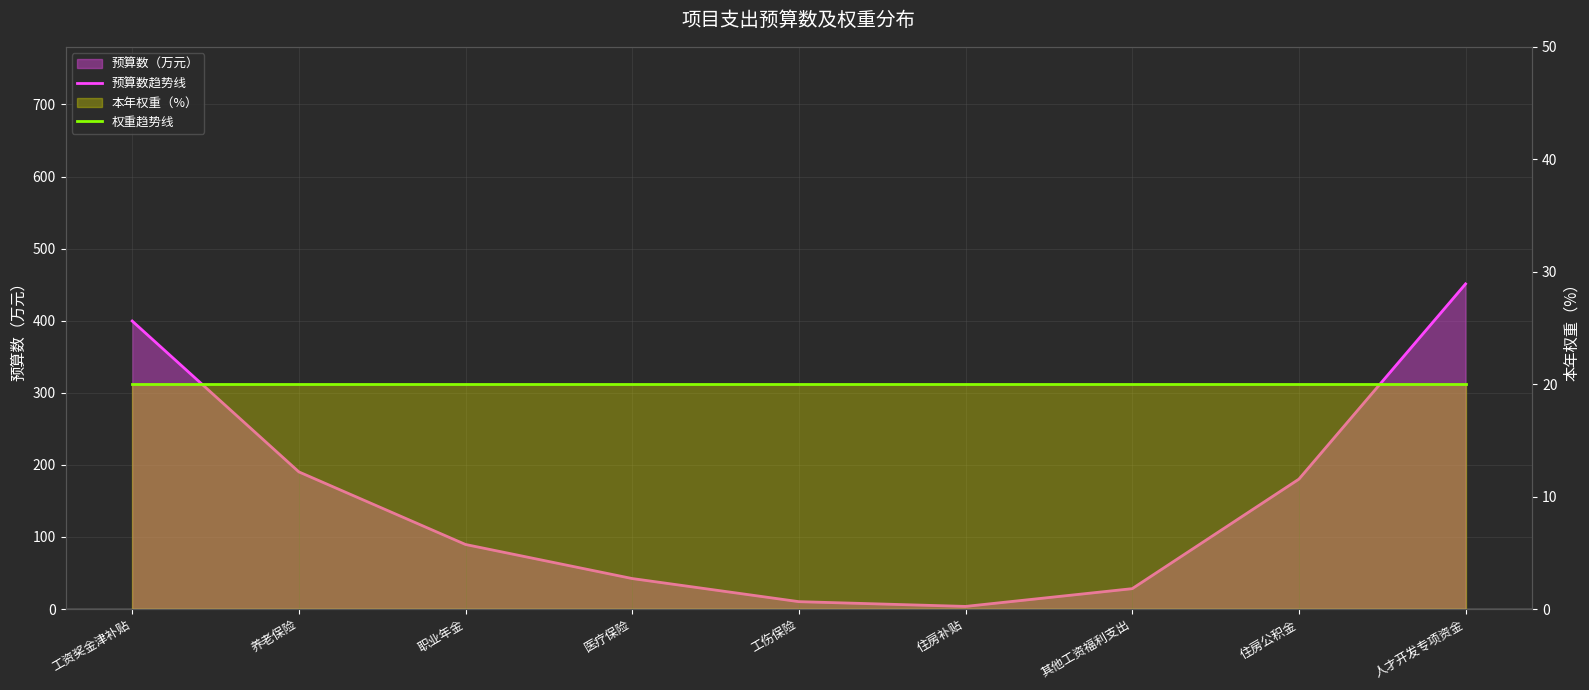

Where is the first local minimum for 预算数趋势线?

住房补贴